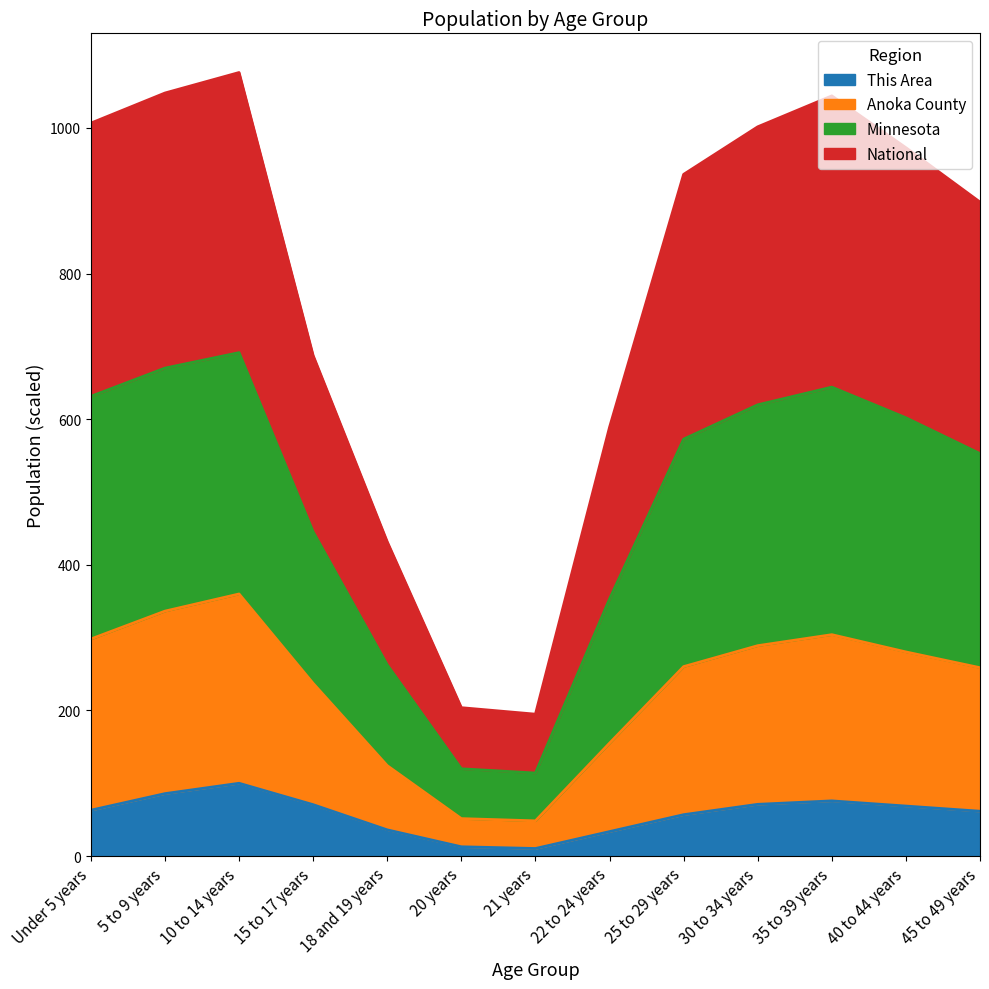

Is it true that This Area equals 110.3 at 35 to 39 years?

False